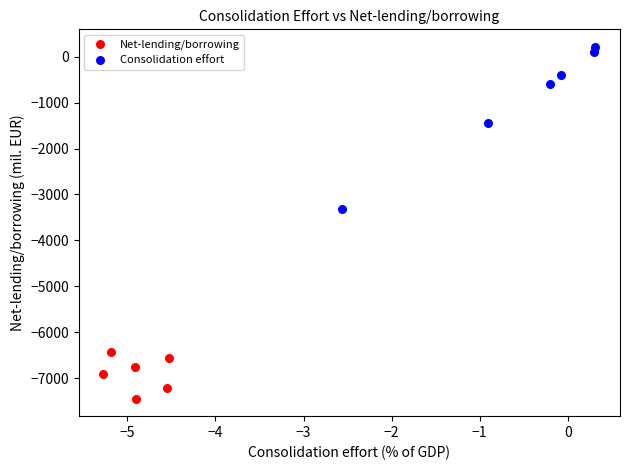

Which series has the largest Y range (max minus min)?

Consolidation effort